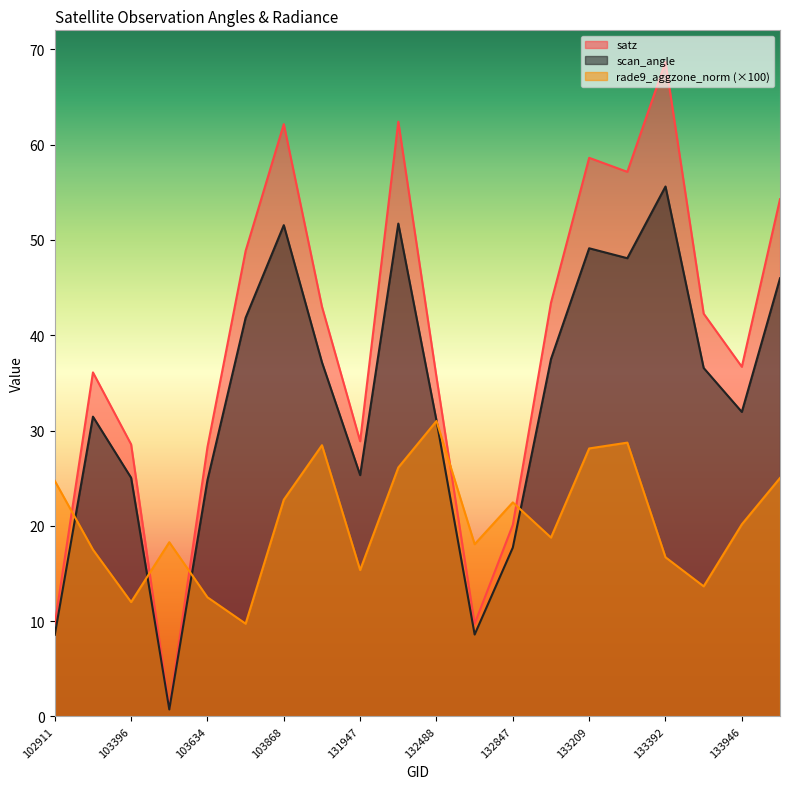

Is the value of satz at 133223 greater than the value of scan_angle at 133223?

Yes